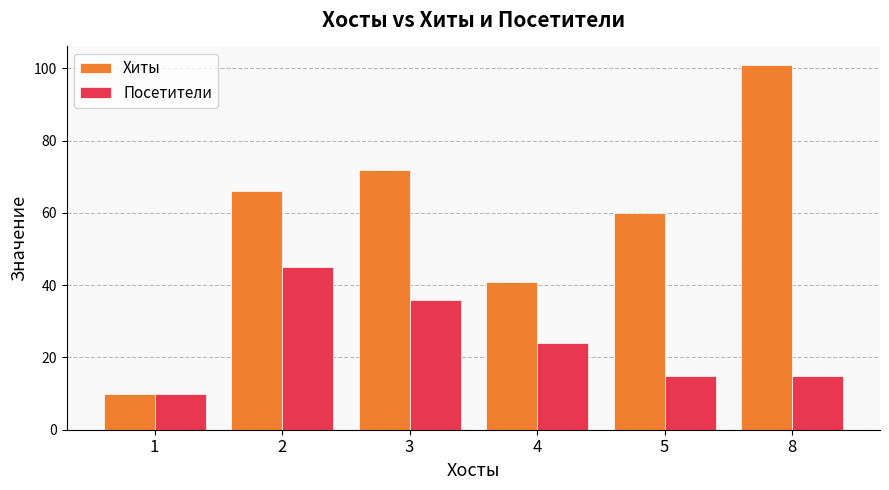

How many series are shown in this chart?

2